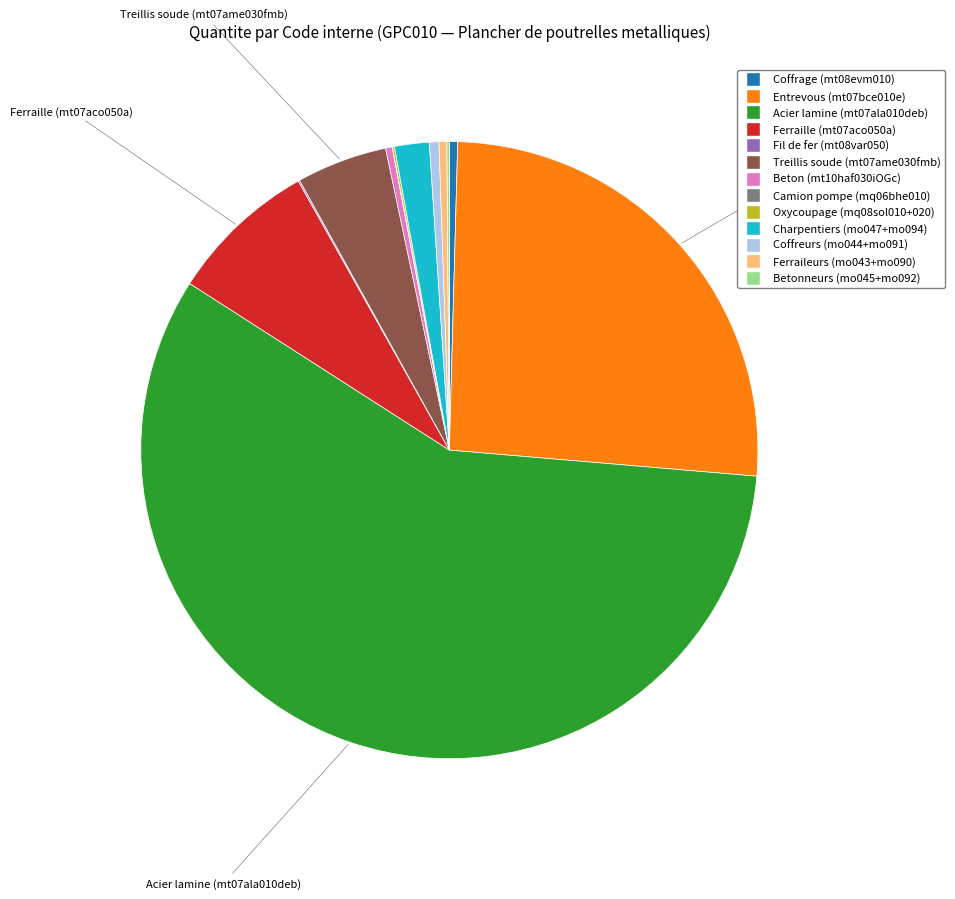

What is the ratio of the value at Acier lamine (mt07ala010deb) to the value at Charpentiers (mo047+mo094)?

31.8